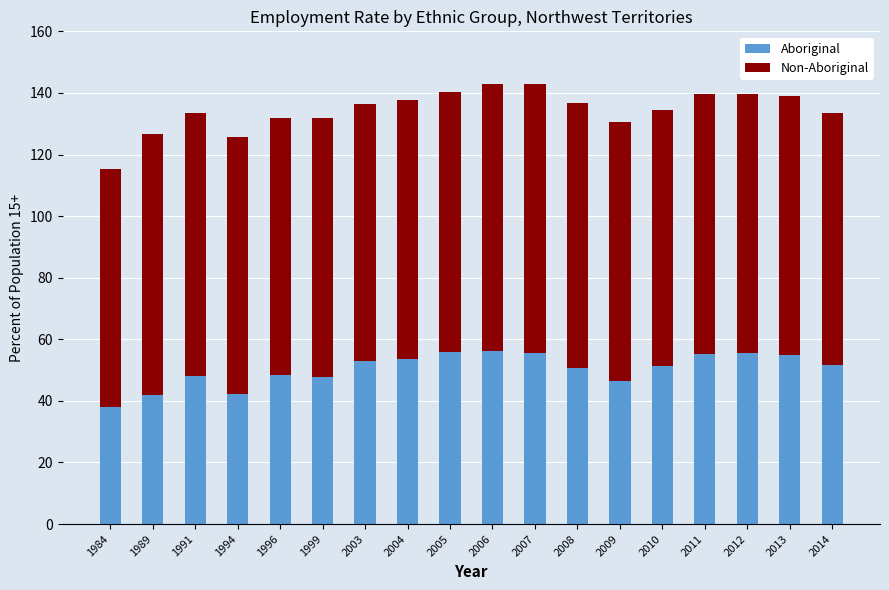

How many distinct data groups are displayed?

2